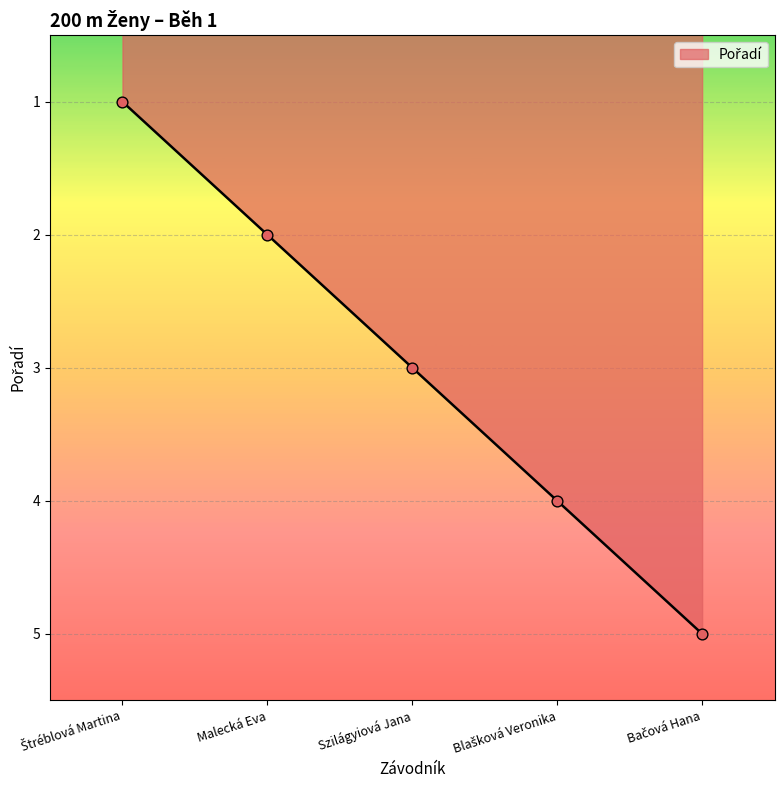

Approximately how many times larger is the value at Szilágyiová Jana compared to Malecká Eva?

1.5